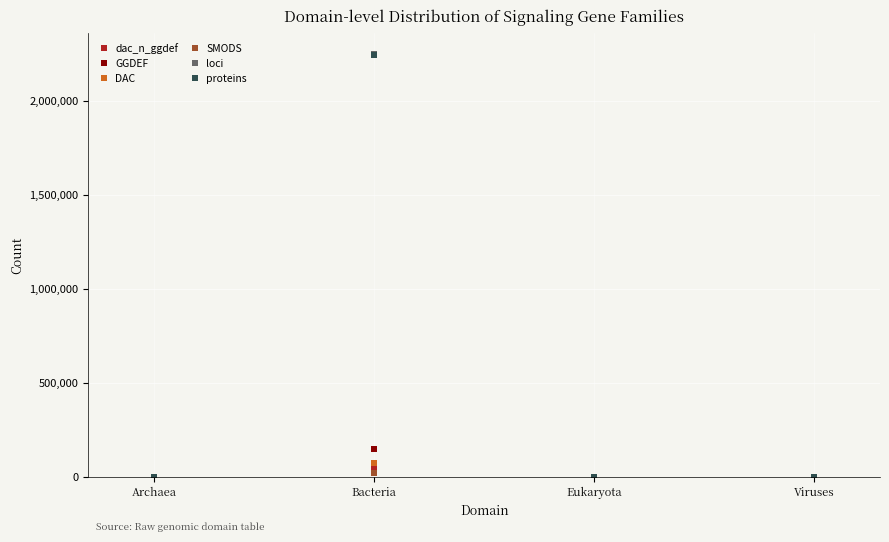

Where is the first local maximum for loci?

Bacteria